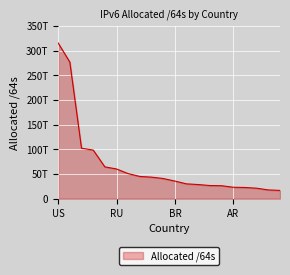

Does the chart have visible grid lines?

Yes